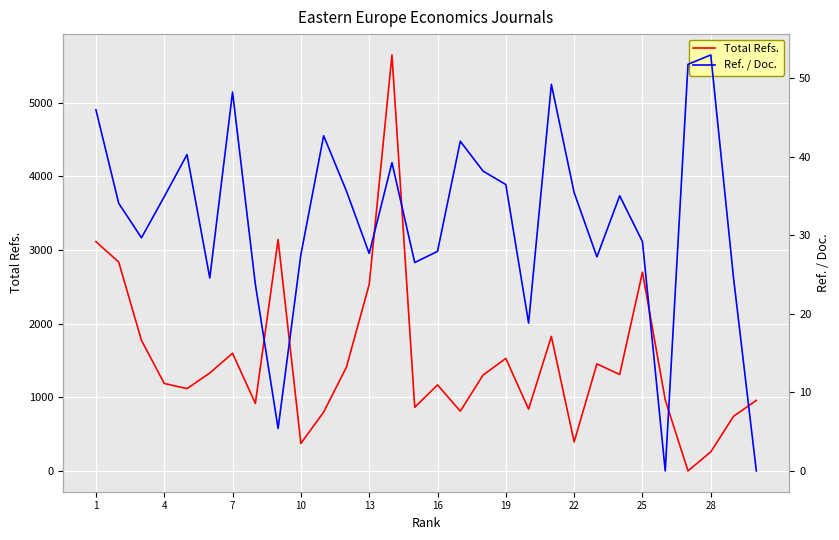

True or false: Total Refs. has more than 2 points higher than both neighbors.

True